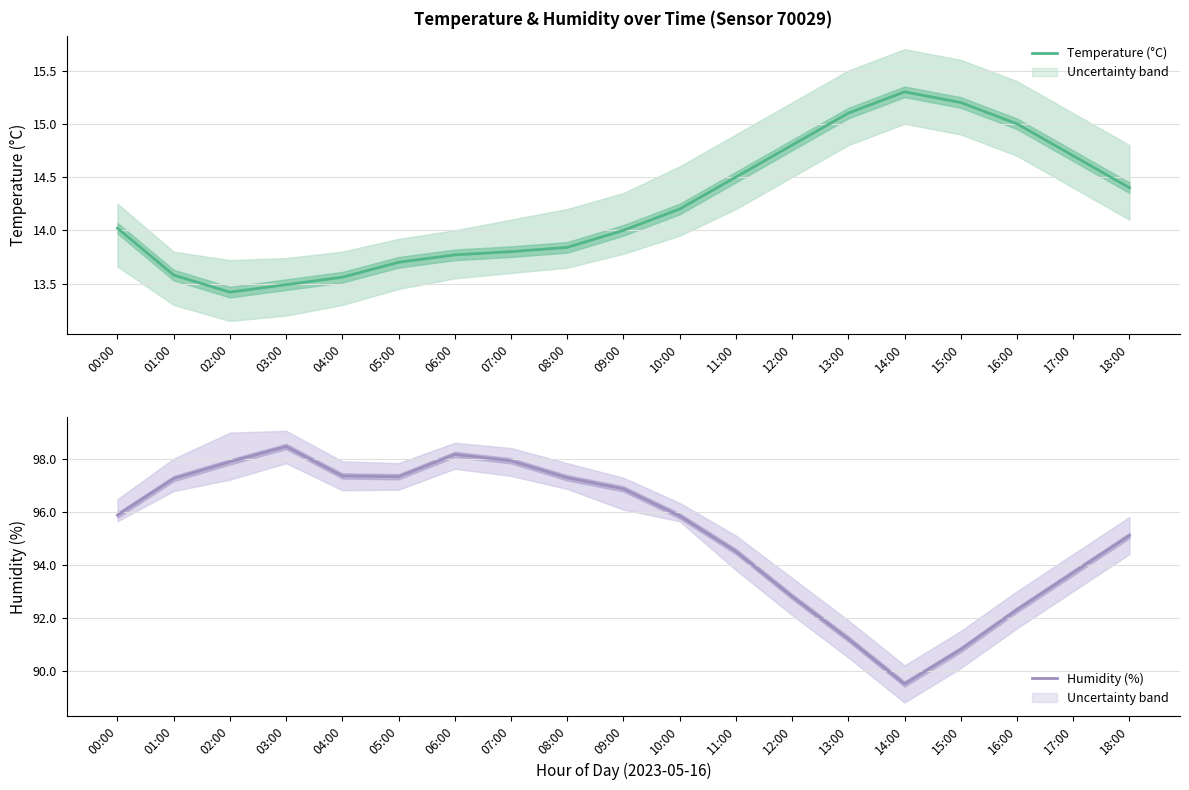

At which label does Temperature (°C) first exceed 14?

00:00